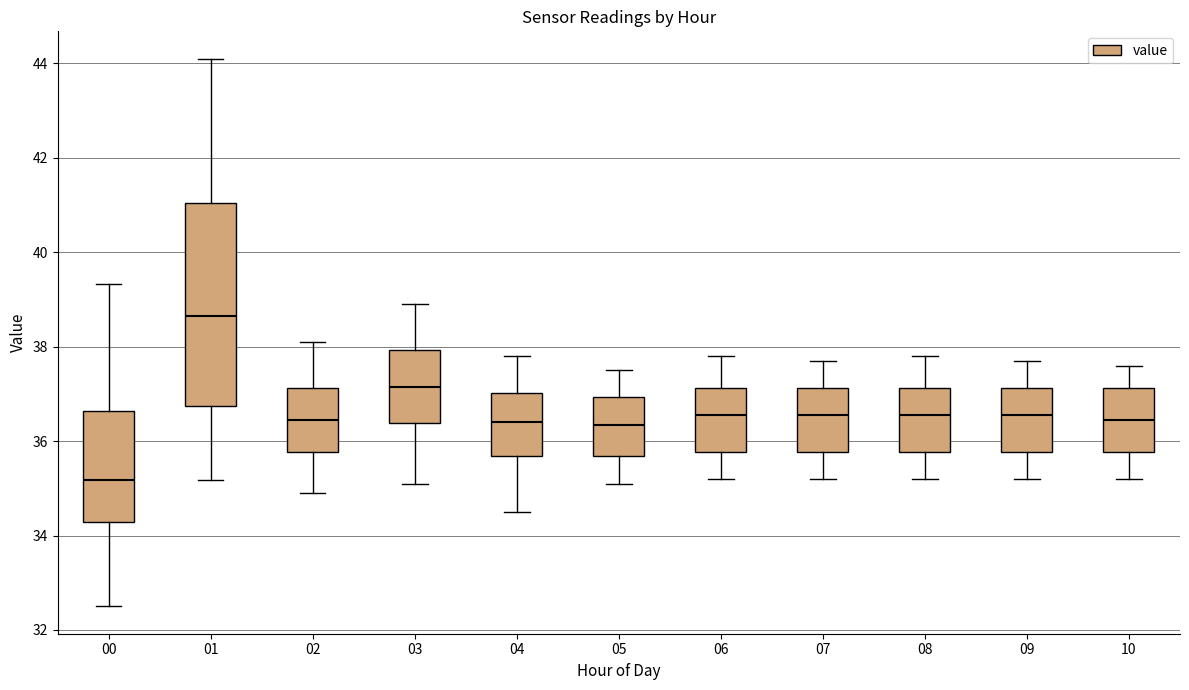

Reading left to right, transcribe this box plot: for each box, give where its median line is, the range the box spans, and where its two whiskers end, as read against the y-axis. The values are not printed on the chart, so give them approximately, as read against the axis.

00: median 35.2, box 34.2 to 36.6, whiskers 32.6 to 39.4
01: median 38.6, box 36.8 to 41.0, whiskers 35.2 to 44.2
02: median 36.4, box 35.8 to 37.2, whiskers 35.0 to 38.2
03: median 37.2, box 36.4 to 38.0, whiskers 35.2 to 39.0
04: median 36.4, box 35.6 to 37.0, whiskers 34.6 to 37.8
05: median 36.4, box 35.6 to 37.0, whiskers 35.2 to 37.6
06: median 36.6, box 35.8 to 37.2, whiskers 35.2 to 37.8
07: median 36.6, box 35.8 to 37.2, whiskers 35.2 to 37.8
08: median 36.6, box 35.8 to 37.2, whiskers 35.2 to 37.8
09: median 36.6, box 35.8 to 37.2, whiskers 35.2 to 37.8
10: median 36.4, box 35.8 to 37.2, whiskers 35.2 to 37.6